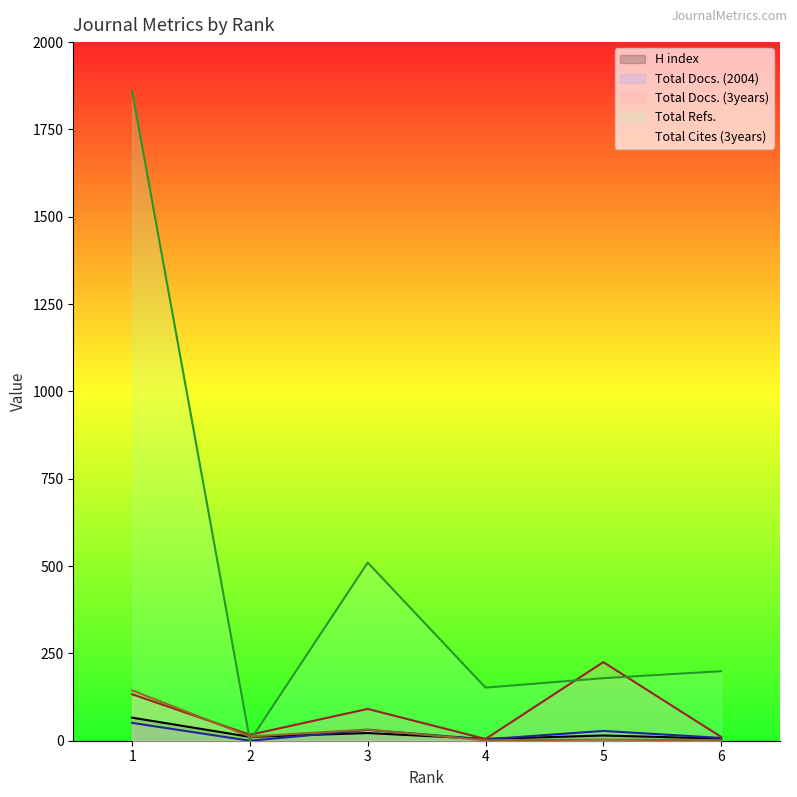

Reading left to right, what are all the values shown in this chart?

H index: 66	11	22	5	15	6
Total Docs. (2004): 51	0	31	4	28	8
Total Docs. (3years): 133	17	91	5	225	11
Total Refs.: 1860	0	510	152	179	199
Total Cites (3years): 144	12	32	1	3	1